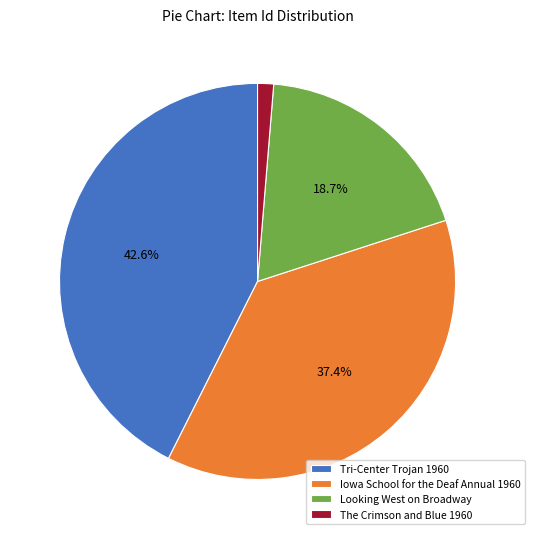

To the nearest percent, what is the difference between the largest and smallest slice percentages?

41%